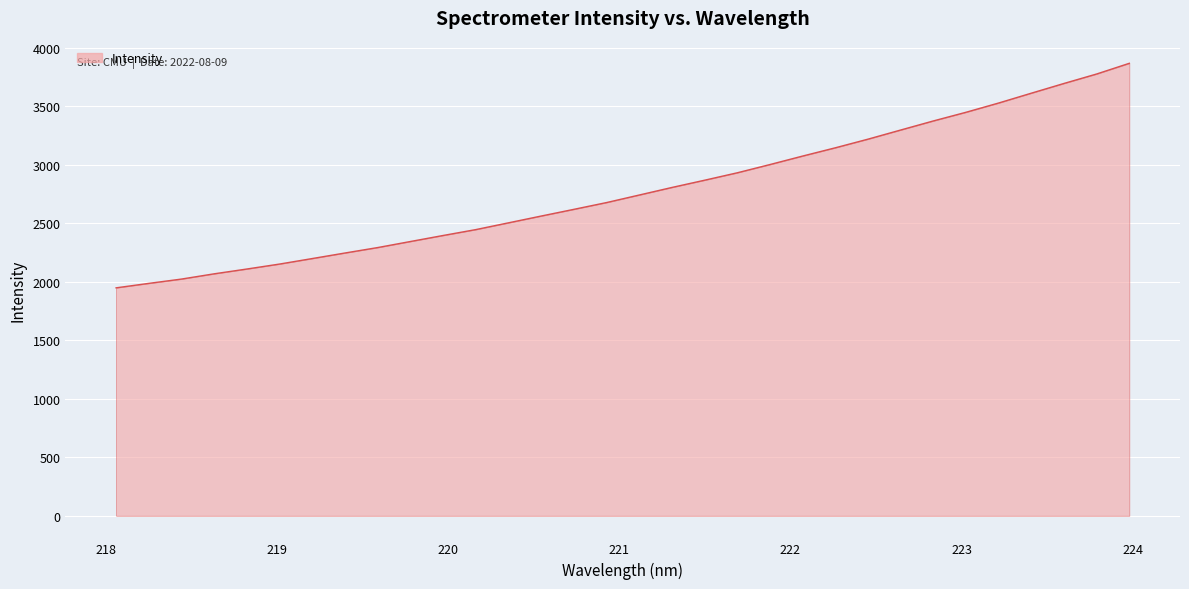

What is the minimum value shown in the chart?

1948.9